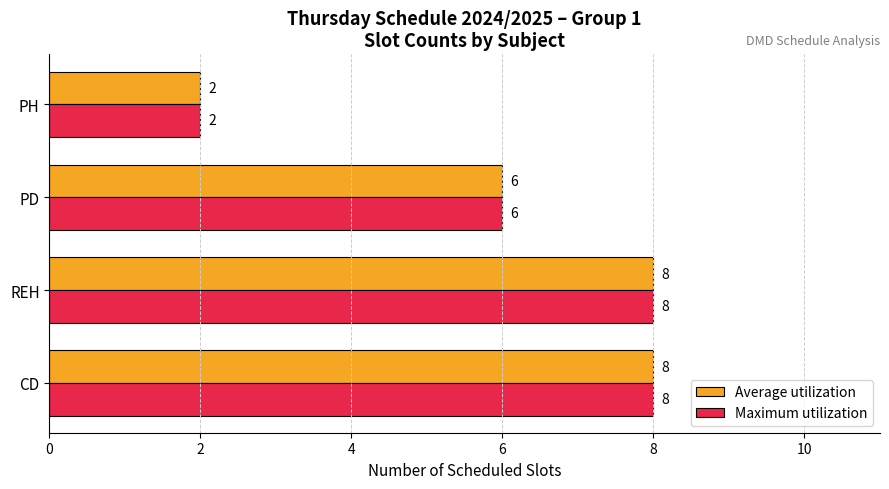

What value does the Average utilization series have at PD?

6